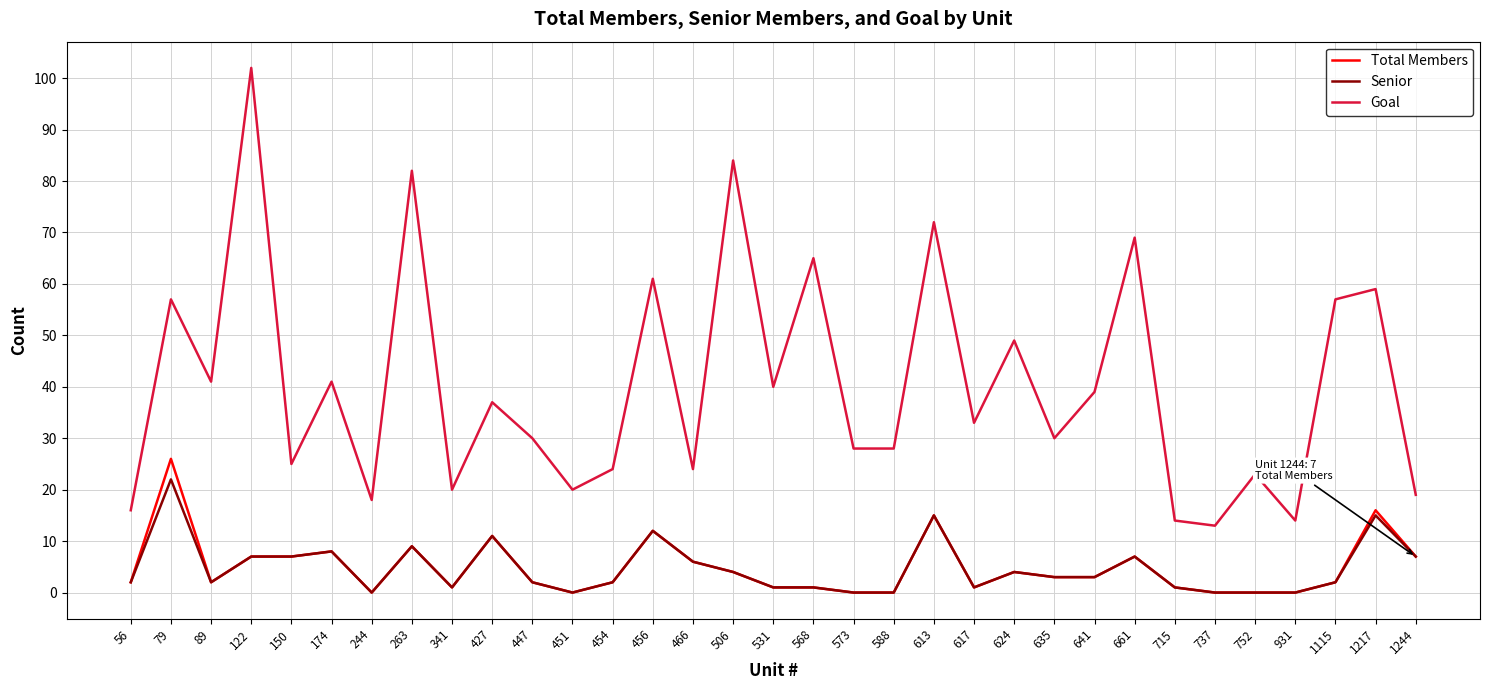

What is the highest value of the Senior series?

22